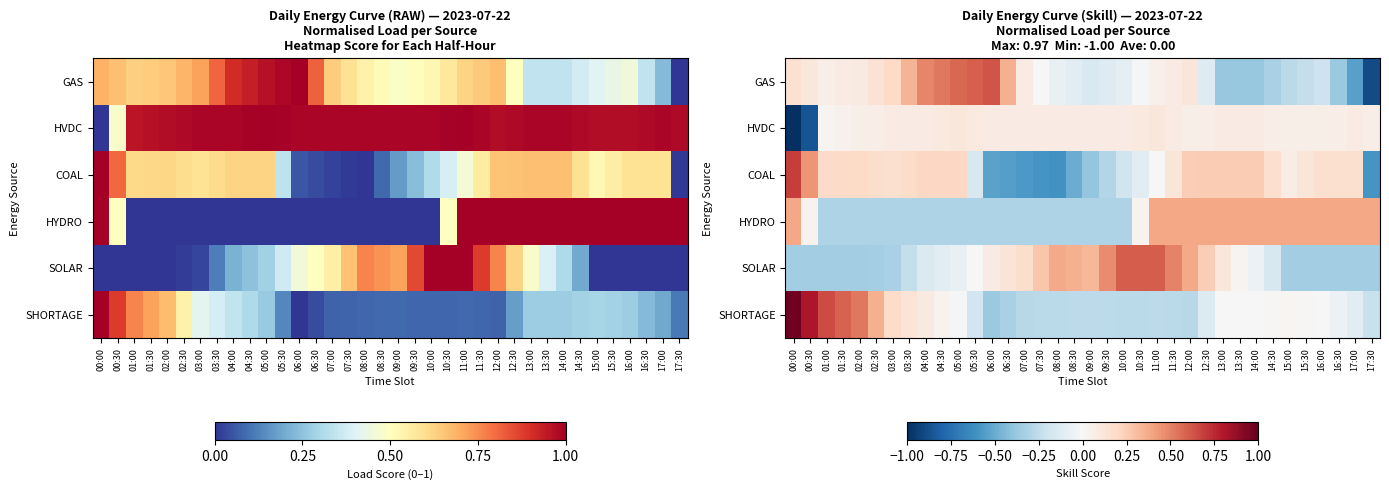

Where does the HVDC series first go above 0?

01:00